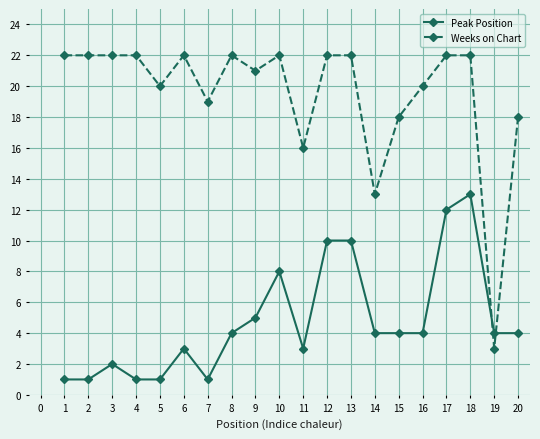

What is the difference between the highest and lowest values at 9?

16